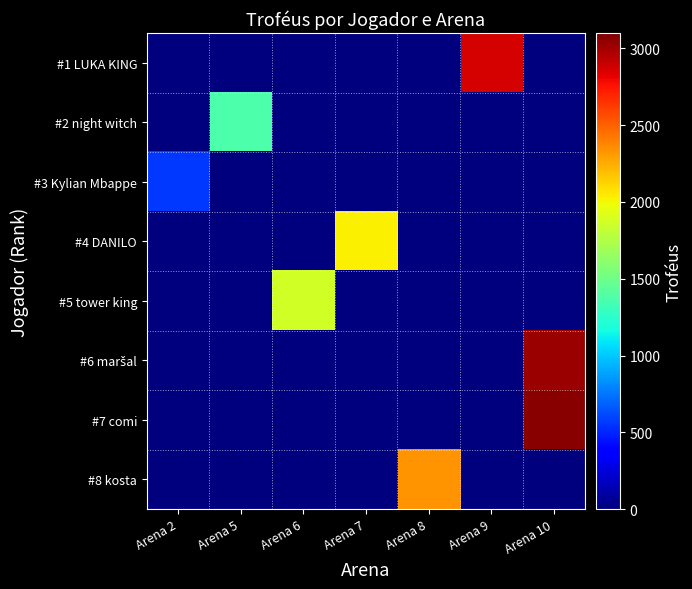

At Arena 2, list the series in order from smallest to largest.

#1 LUKA KING, #2 night witch, #4 DANILO, #5 tower king, #6 maršal, #7 comi, #8 kosta, #3 Kylian Mbappe